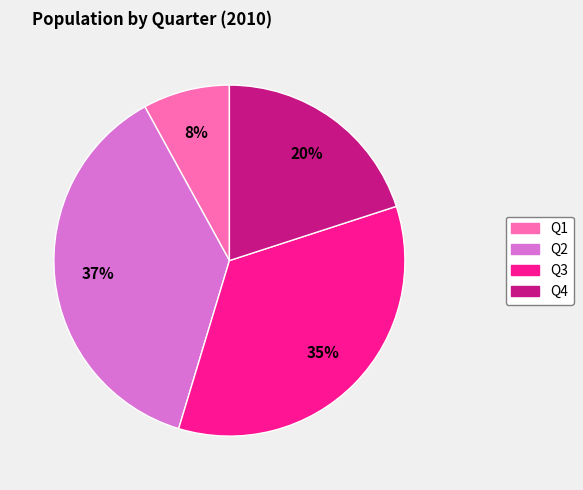

To the nearest percent, what is the combined percentage of Q1 and Q4?

28%